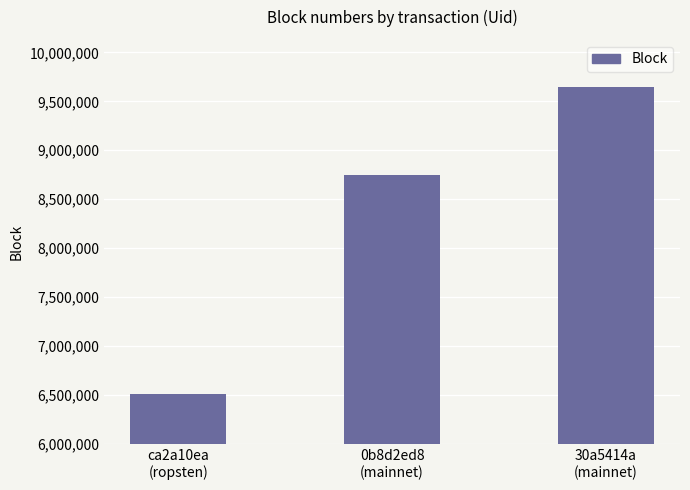

Reading left to right, transcribe all the data shown in this chart.

ca2a10ea
(ropsten)=6510960	0b8d2ed8
(mainnet)=8746899	30a5414a
(mainnet)=9645317